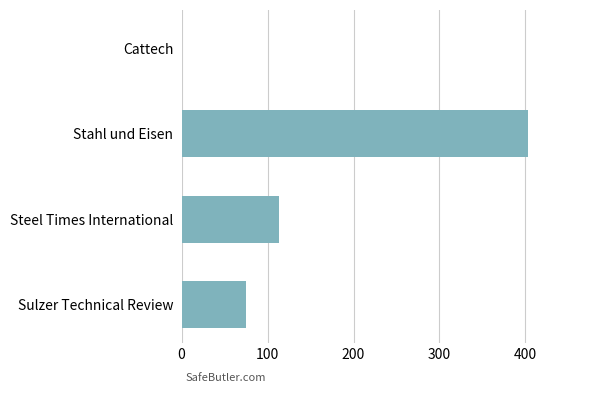

At which label is the value closest to 201?

Steel Times International